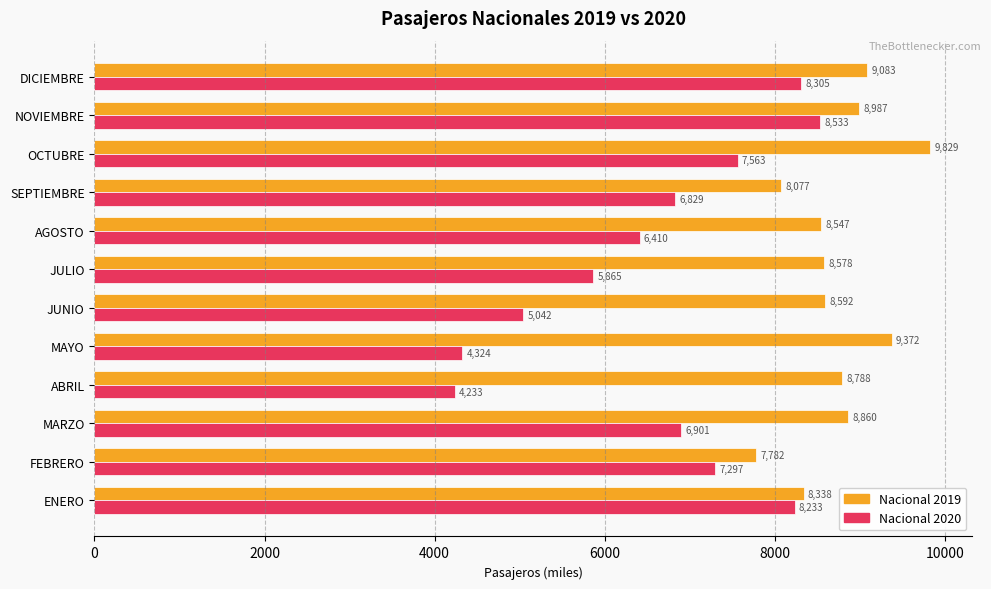

Which category has the highest value across all series?

OCTUBRE